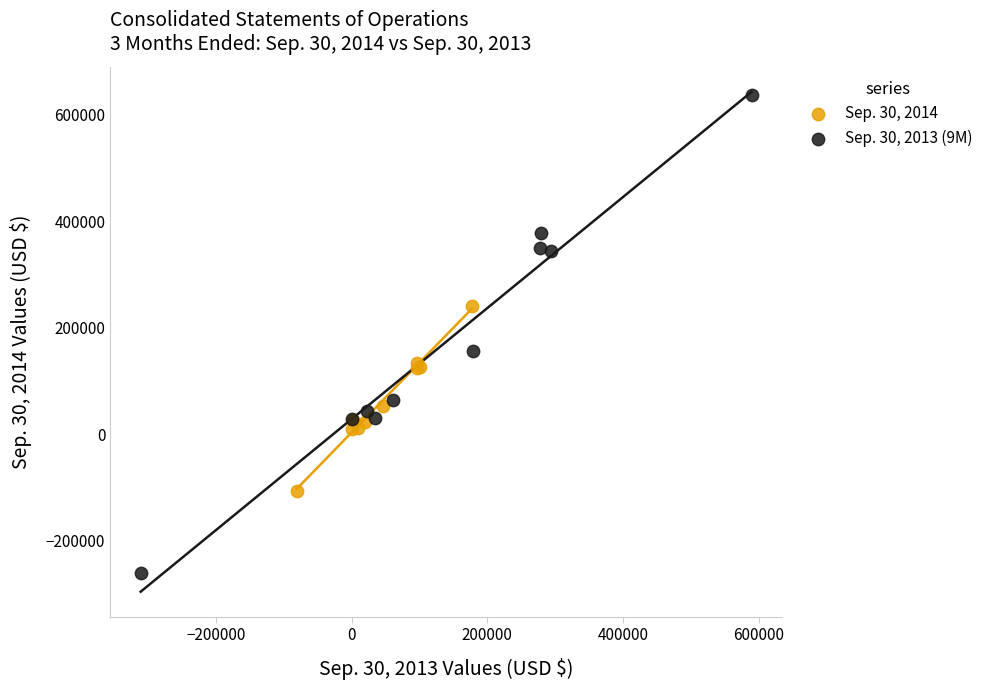

Which series contains the lowest Y value?

Sep. 30, 2013 (9M)